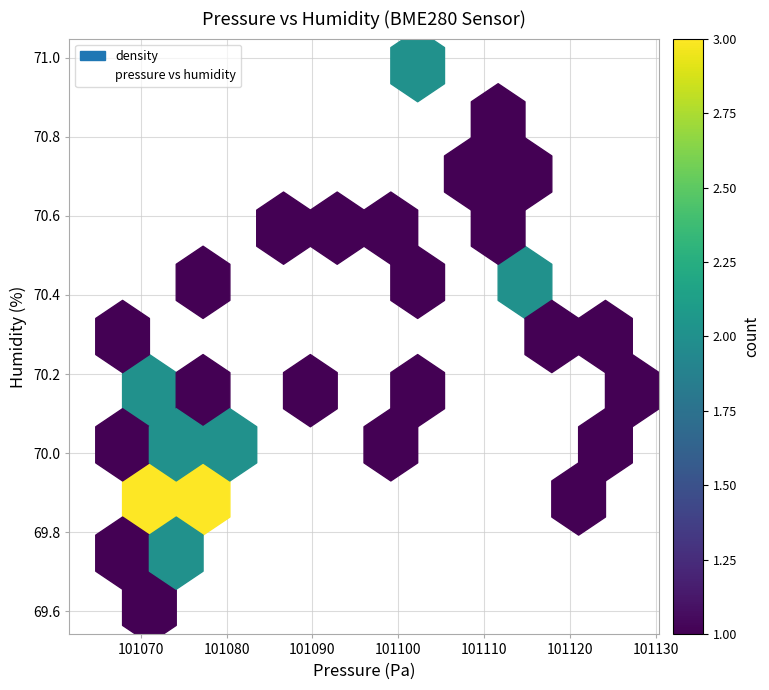

What is the range of X values (max minus min)?

62.5